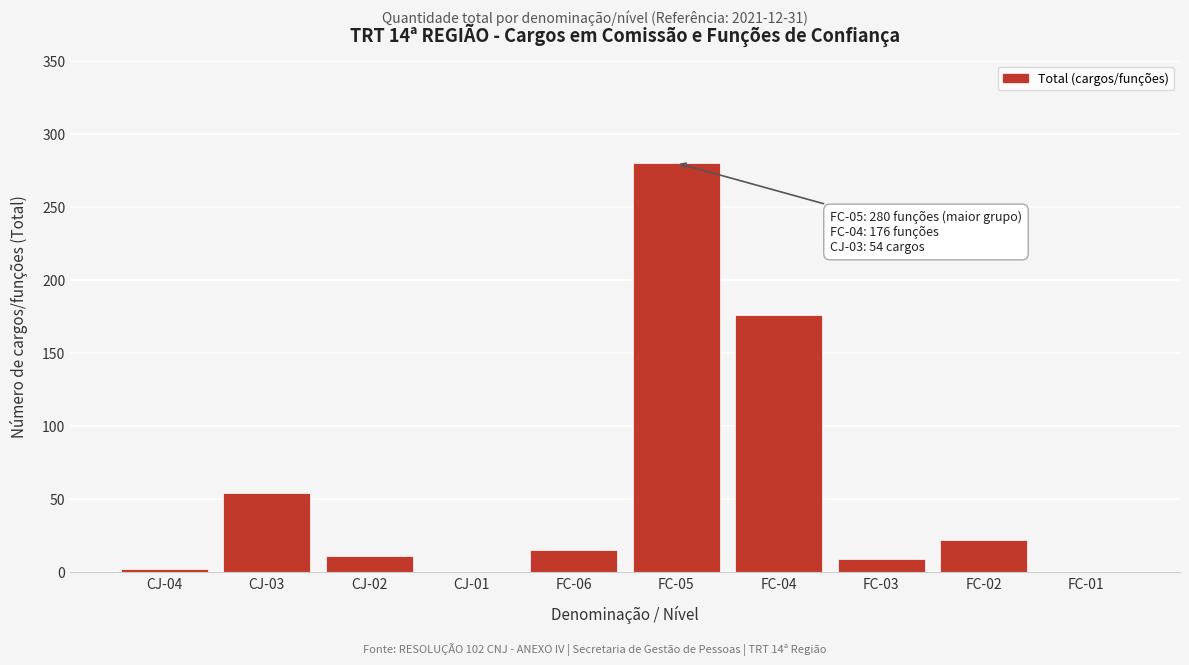

Reading left to right, transcribe all the data shown in this chart.

CJ-04=2	CJ-03=54	CJ-02=11	CJ-01=0	FC-06=15	FC-05=280	FC-04=176	FC-03=9	FC-02=22	FC-01=0